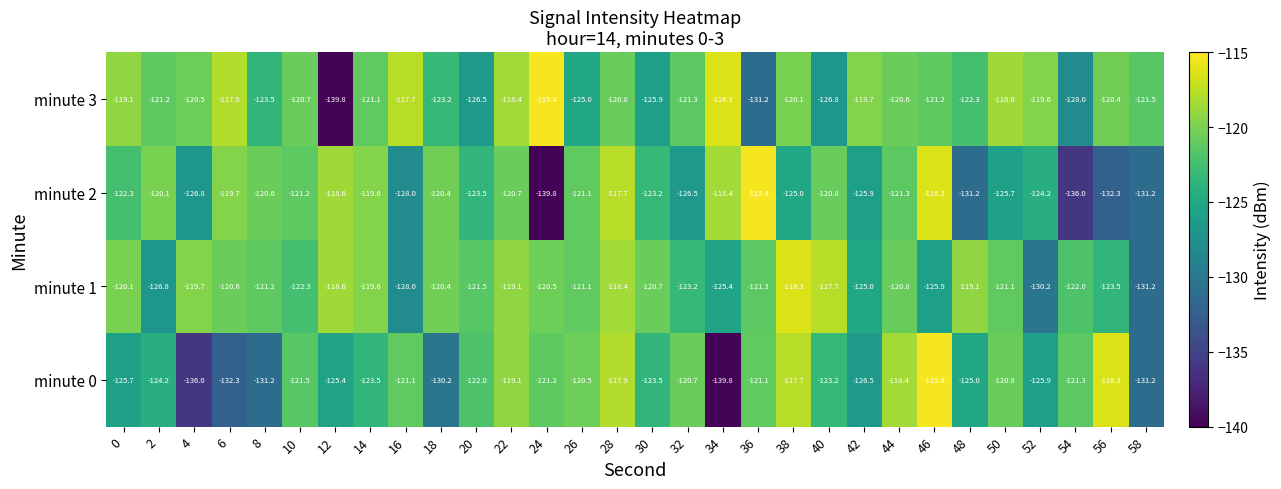

What is the sum of the minute 1 values at 6 and 46?

-246.5